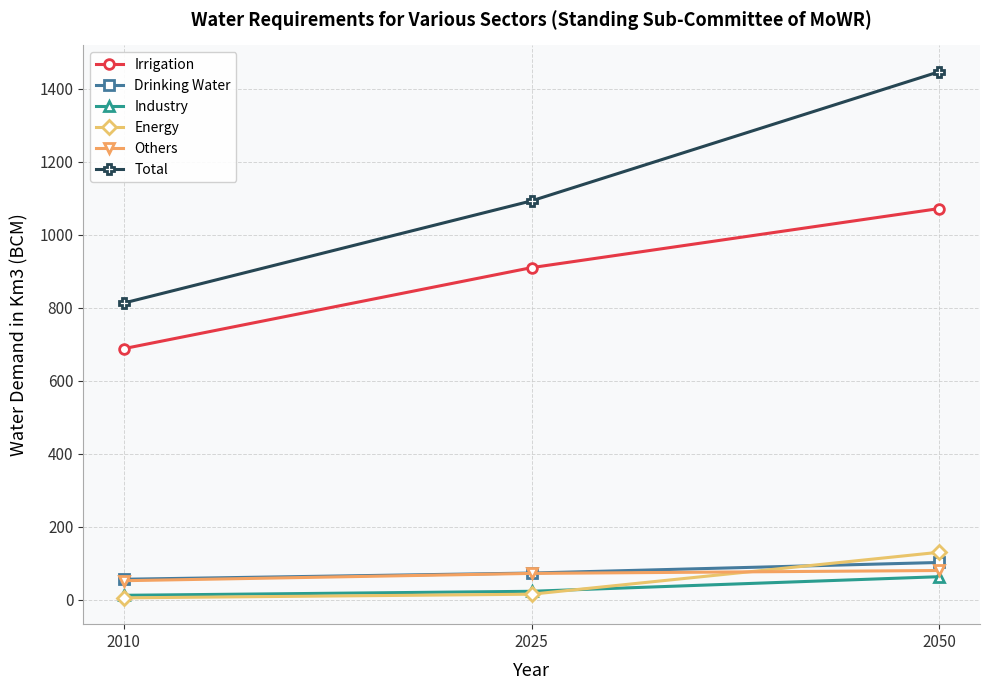

Read the Industry value at 2050, to the nearest 10.

60